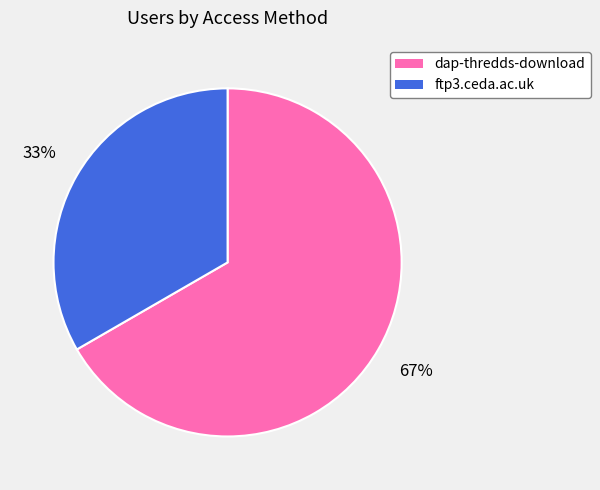

Count the number of slices in the pie.

2